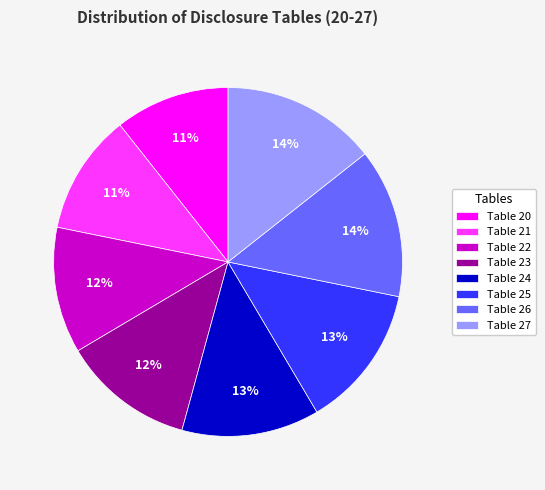

The Table 22 slice represents 12% of the pie. True or false?

True